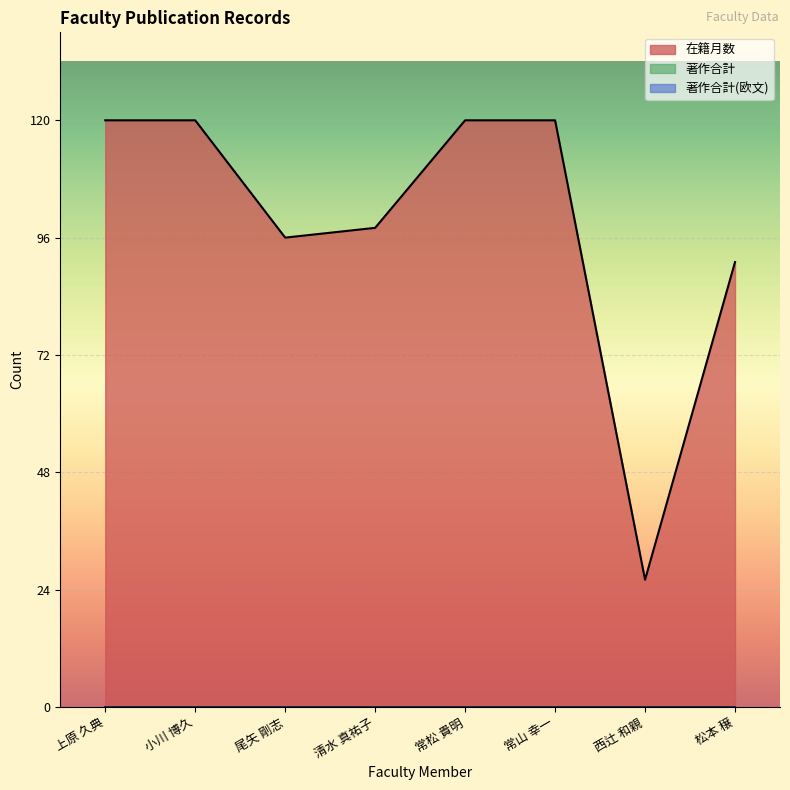

Rank the categories by 著作合計(欧文) value from lowest to highest.

上原 久典, 小川 博久, 尾矢 剛志, 清水 真祐子, 常松 貴明, 常山 幸一, 西辻 和親, 松本 穣